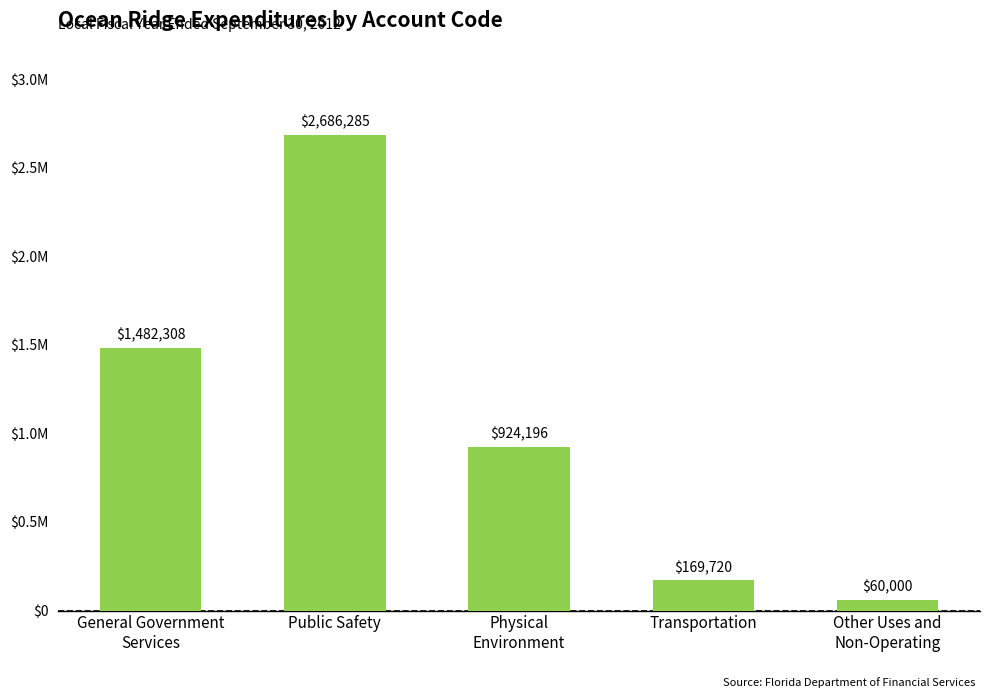

Does the chart contain any negative values?

No